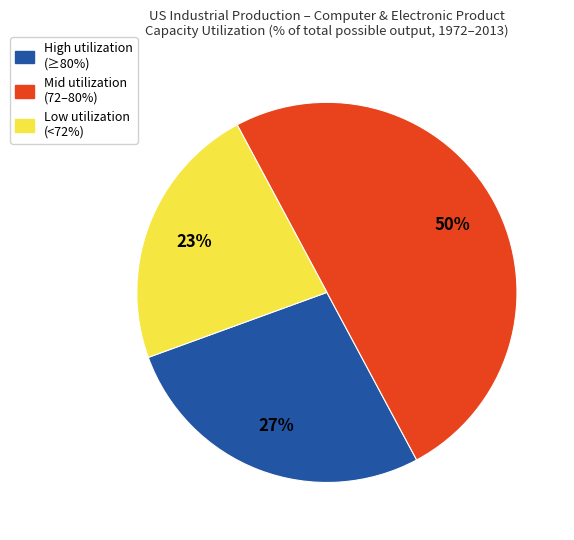

To the nearest percent, what is the combined percentage of Low utilization (<72%) and High utilization (≥80%)?

50%